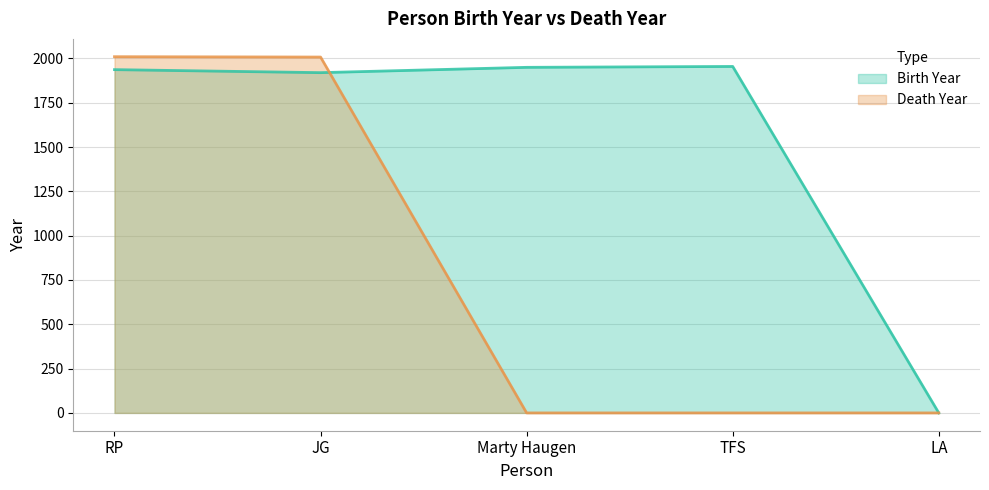

What are all the series names shown in the legend?

Birth Year, Death Year